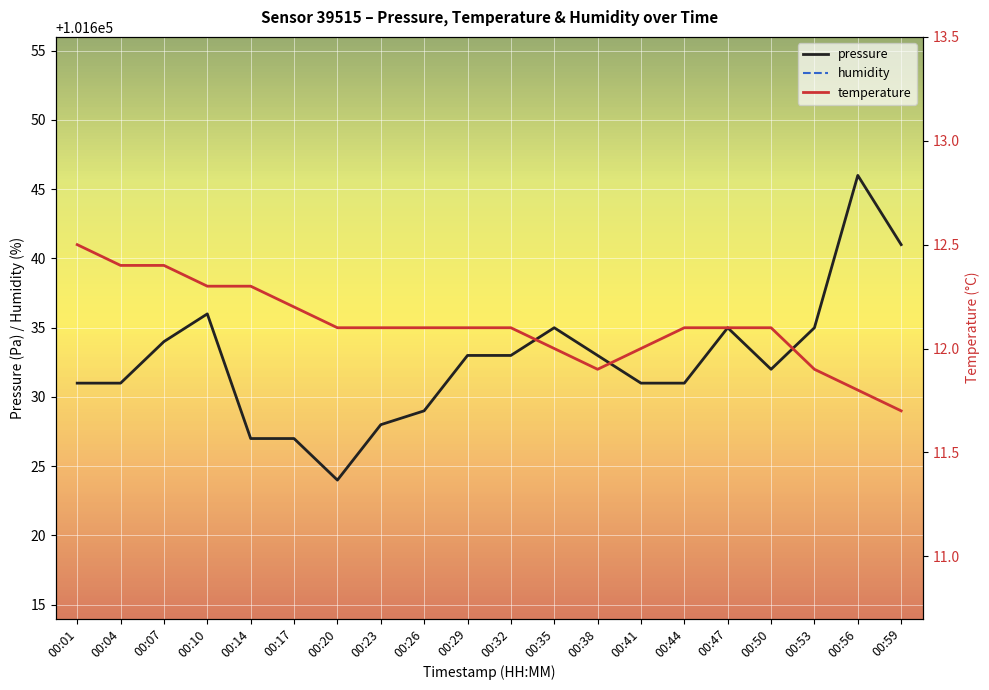

The value of humidity at 00:20 is 100.0. True or false?

True